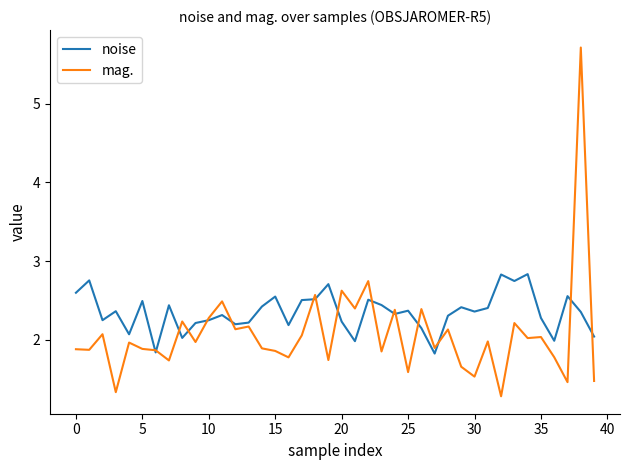

Rank the series by their maximum value, from highest to lowest.

mag., noise